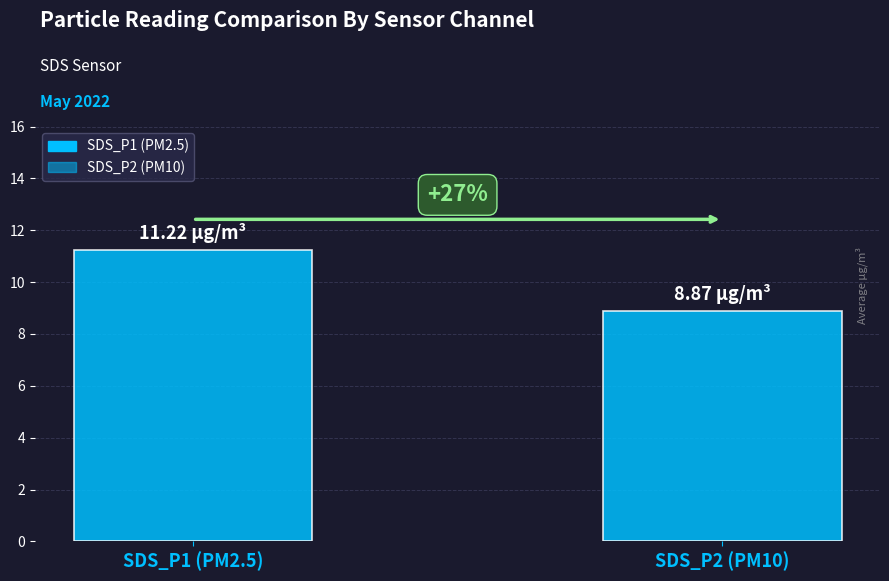

Does the chart contain any negative values?

No